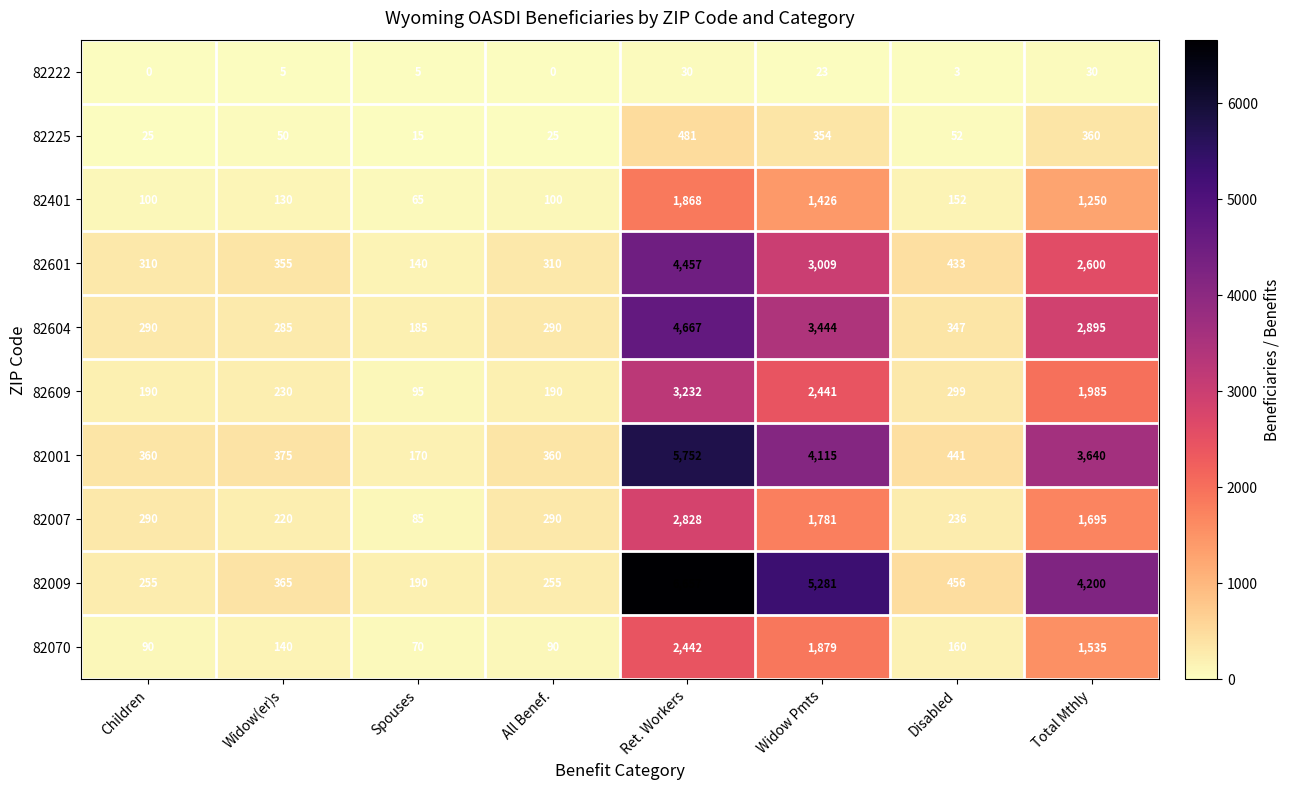

Where does the 82401 series first go above 152?

Ret. Workers